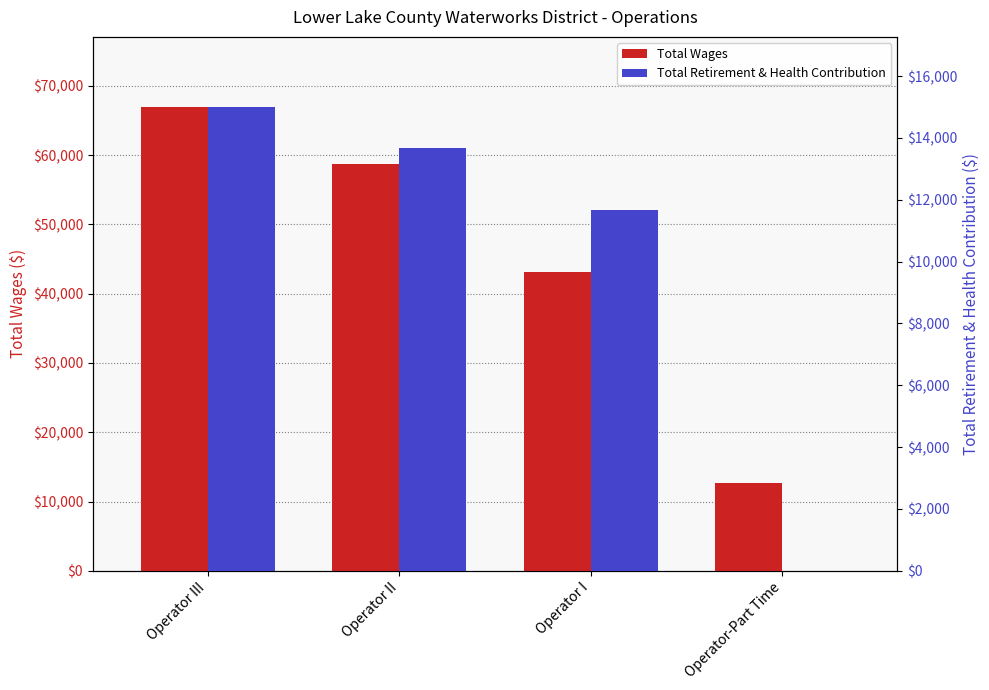

Reading left to right, extract all data points from this chart.

Total Wages: 67036	58670	43069	12621
Total Retirement & Health Contribution: 15014	13674	11661	0